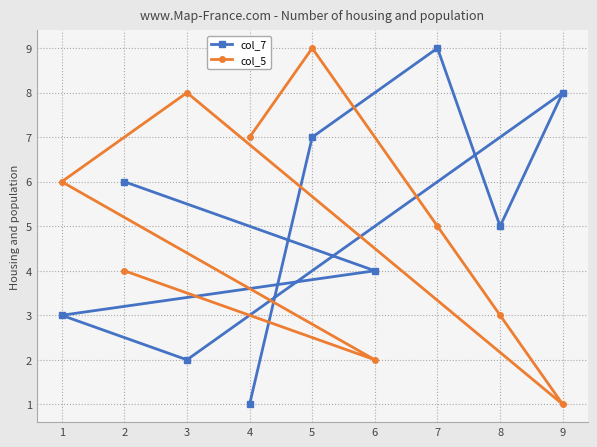

In col_5, how many points are higher than both neighbors (excluding endpoints)?

2